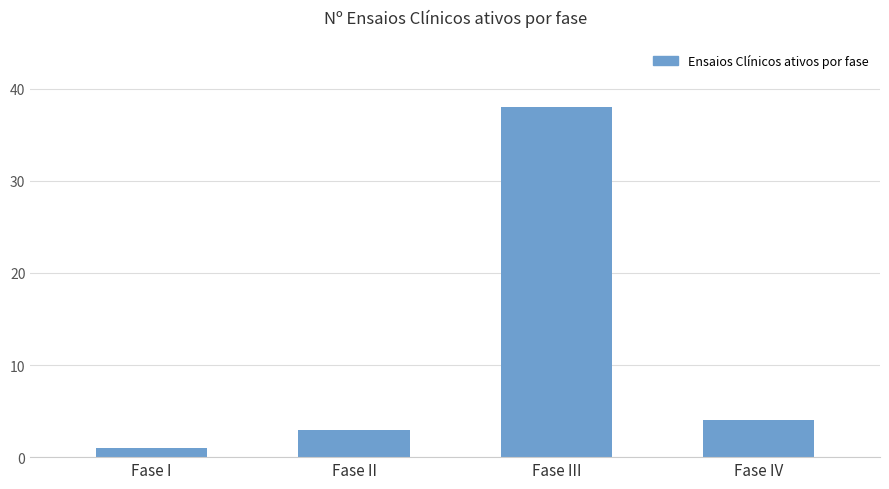

How many values are below 4?

2